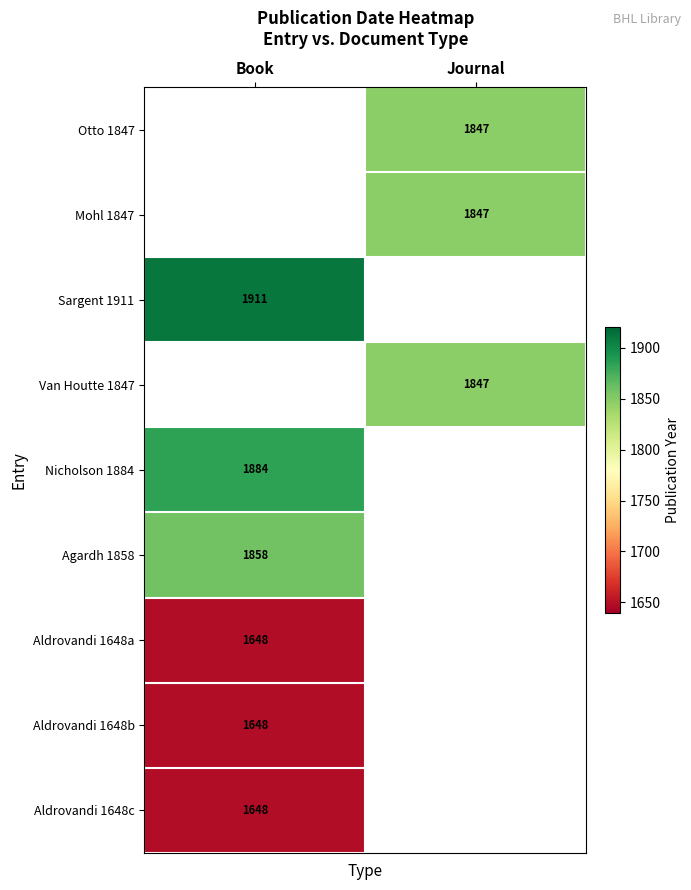

What is the maximum value shown in the chart?

1911.0